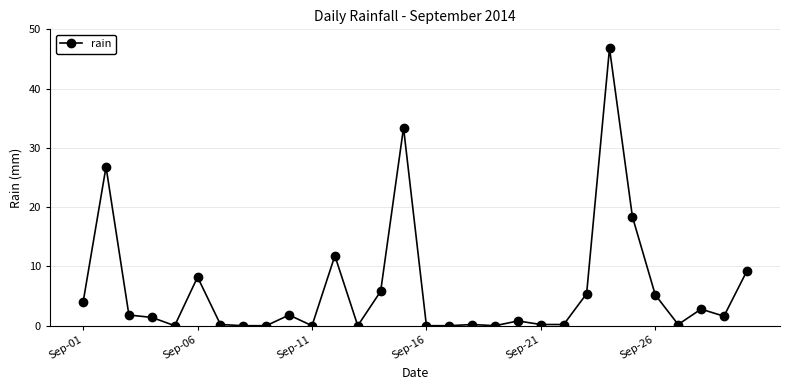

What is the value of the 2nd point from the left?

26.8